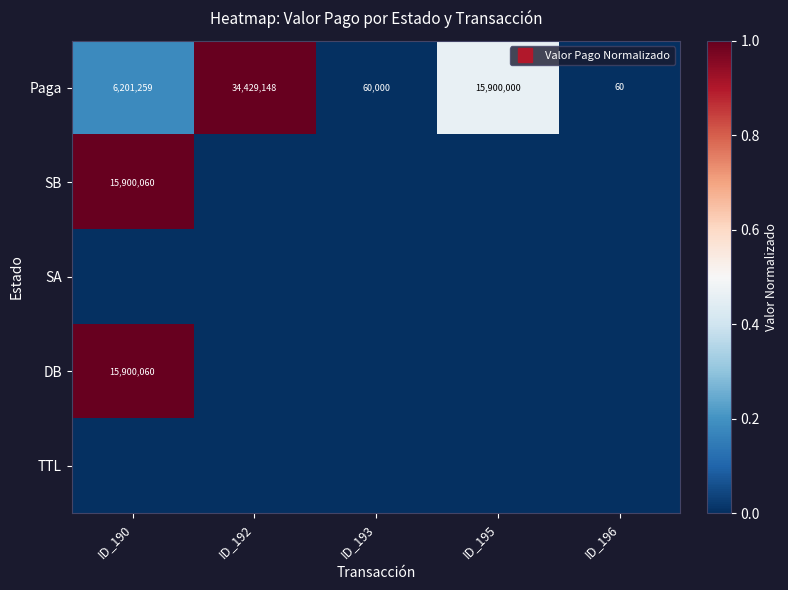

At how many categories does at least one series exceed 0?

5